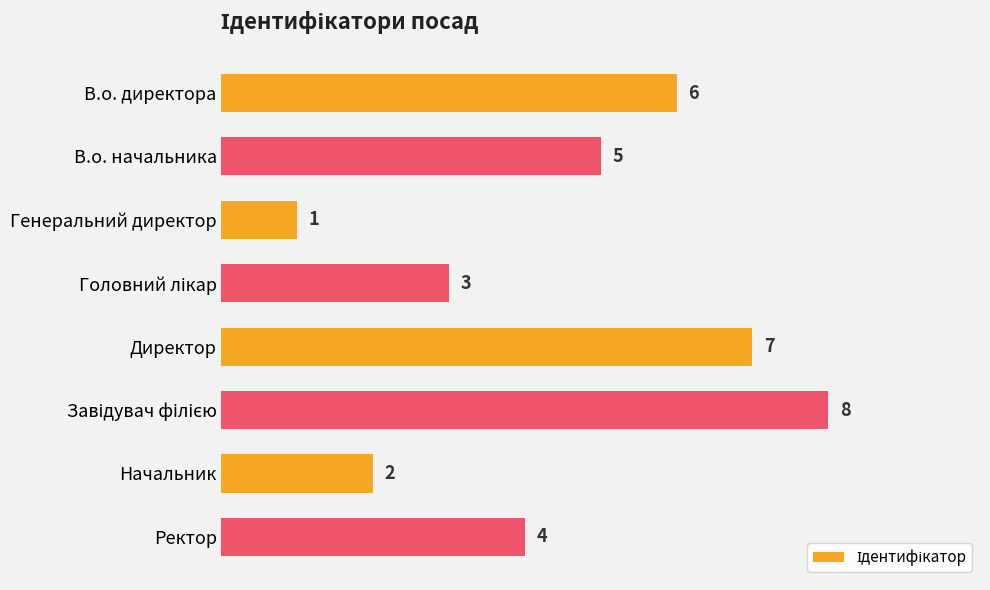

Count the values in the range 3 to 7.

5